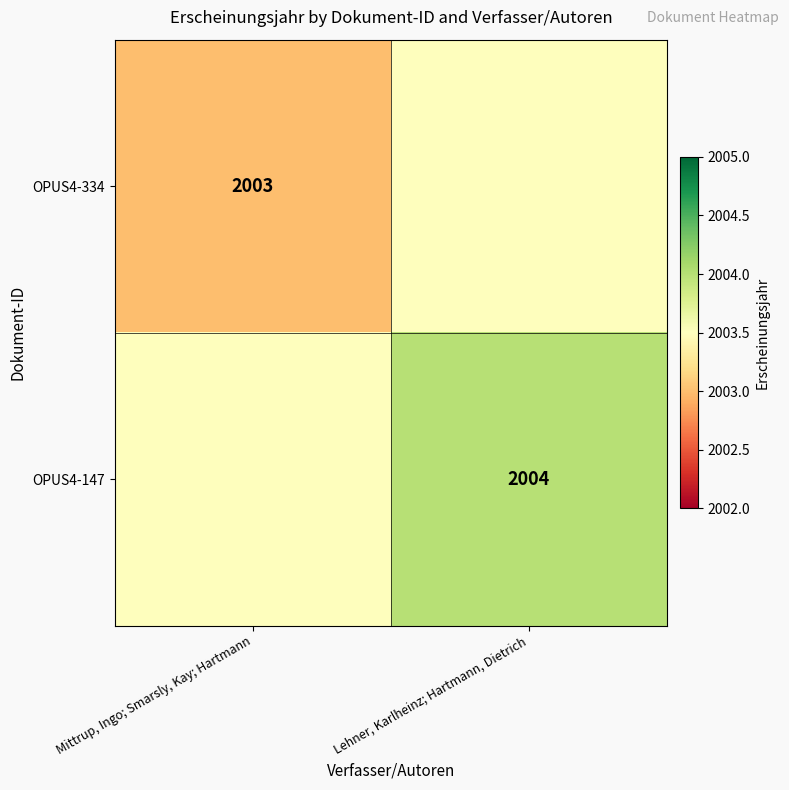

Is it true that OPUS4-147 equals 502.6 at Lehner, Karlheinz; Hartmann, Dietrich?

False